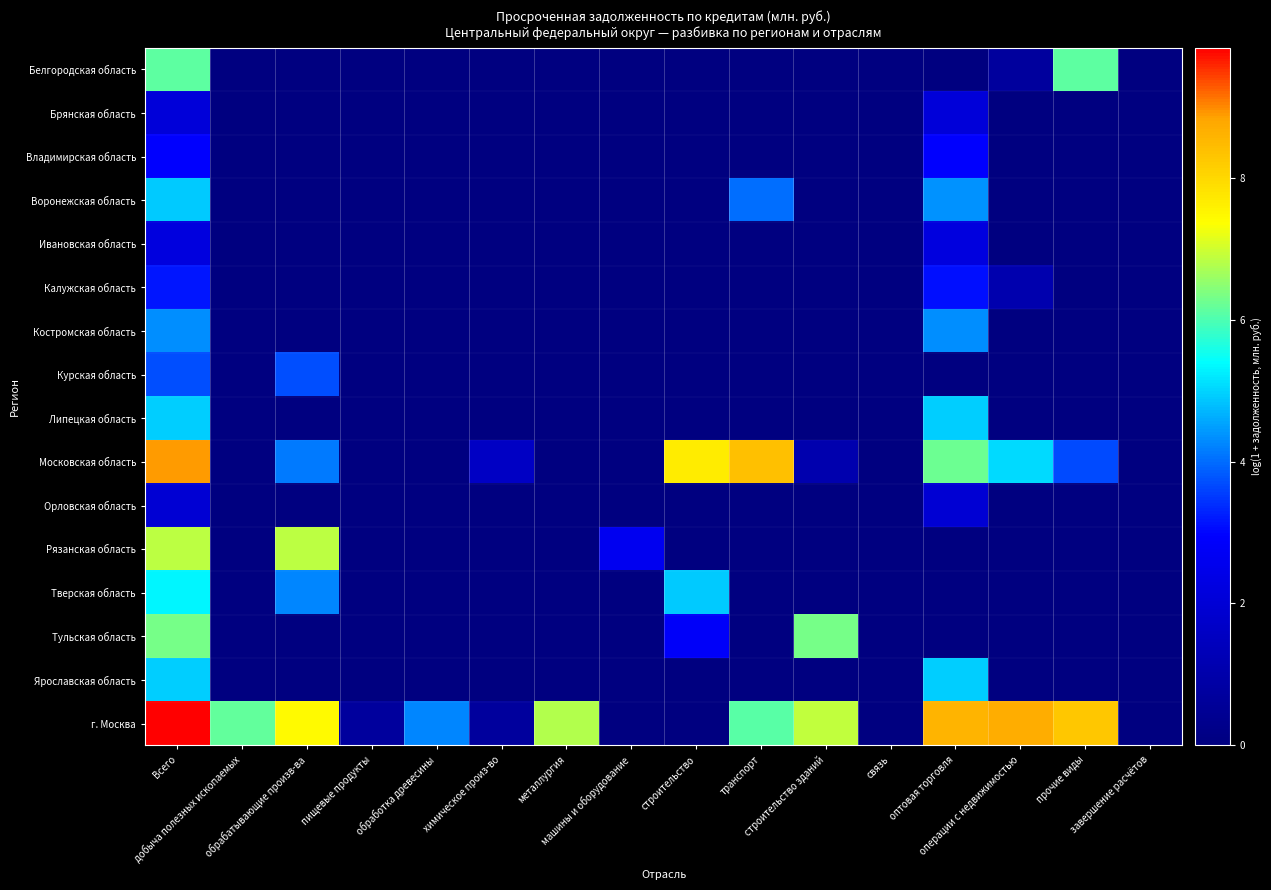

Which series has the largest range (max minus min)?

г. Москва